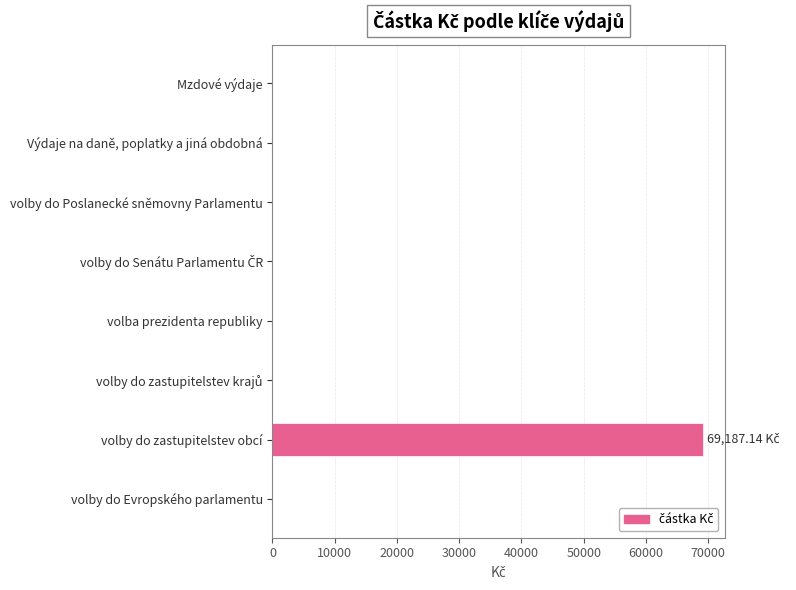

What is the sum of all values?

69187.1